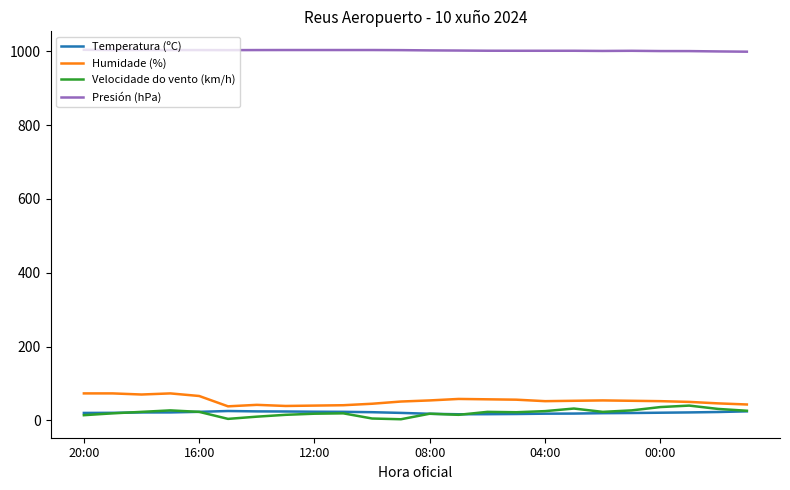

What is the greatest value displayed?

1003.7